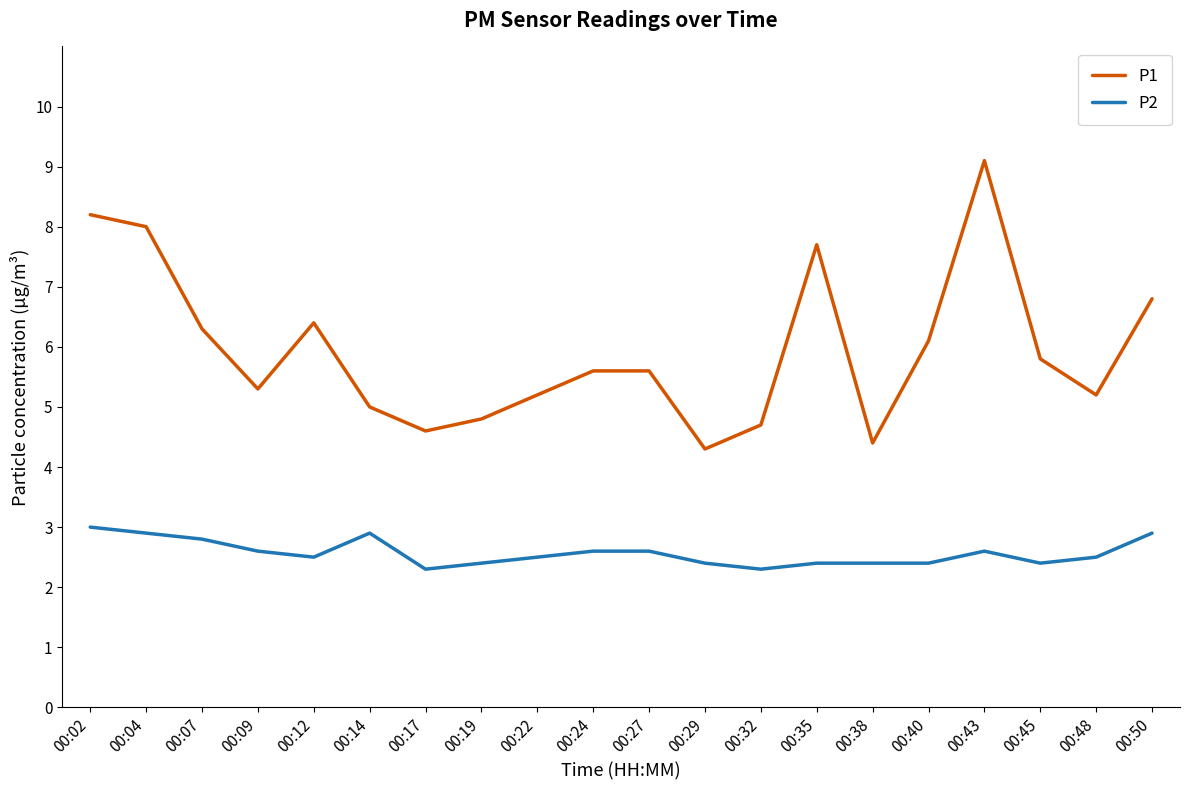

True or false: P2 and P1 intersect in this chart.

False